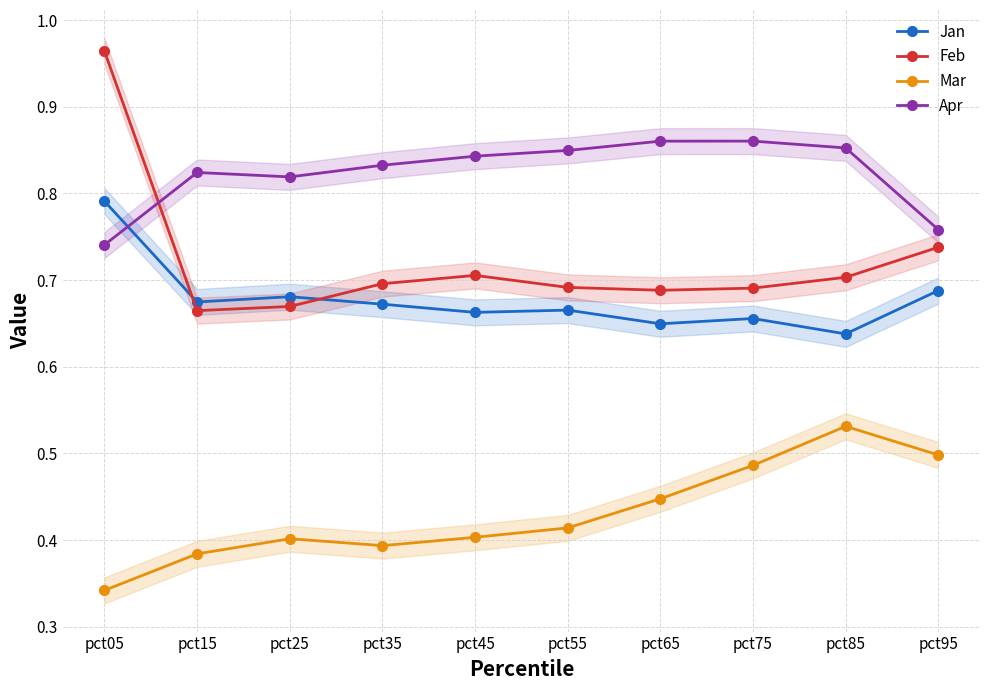

Count the number of categories in the chart.

10